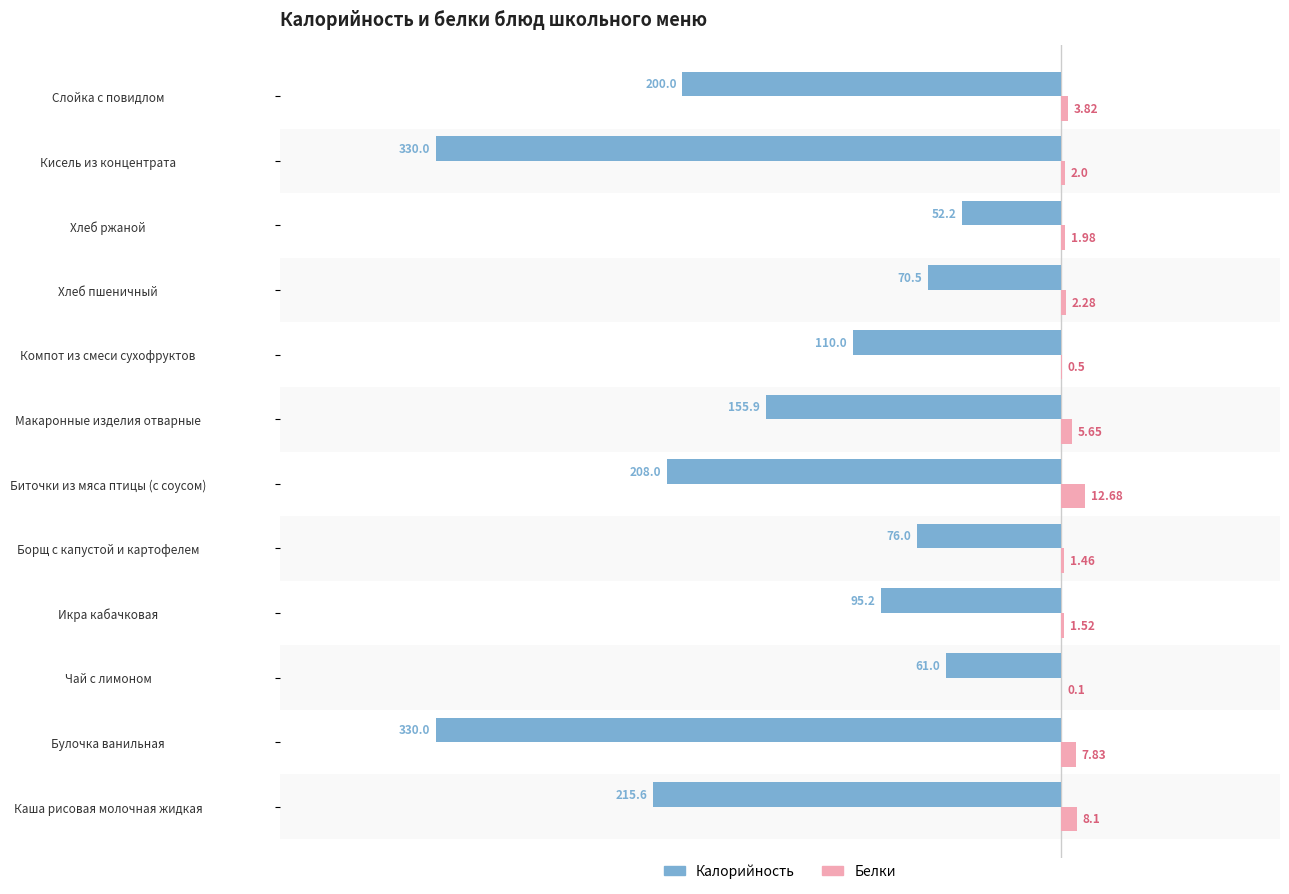

Between Каша рисовая молочная жидкая and Борщ с капустой и картофелем, which series saw the biggest shift?

Калорийность